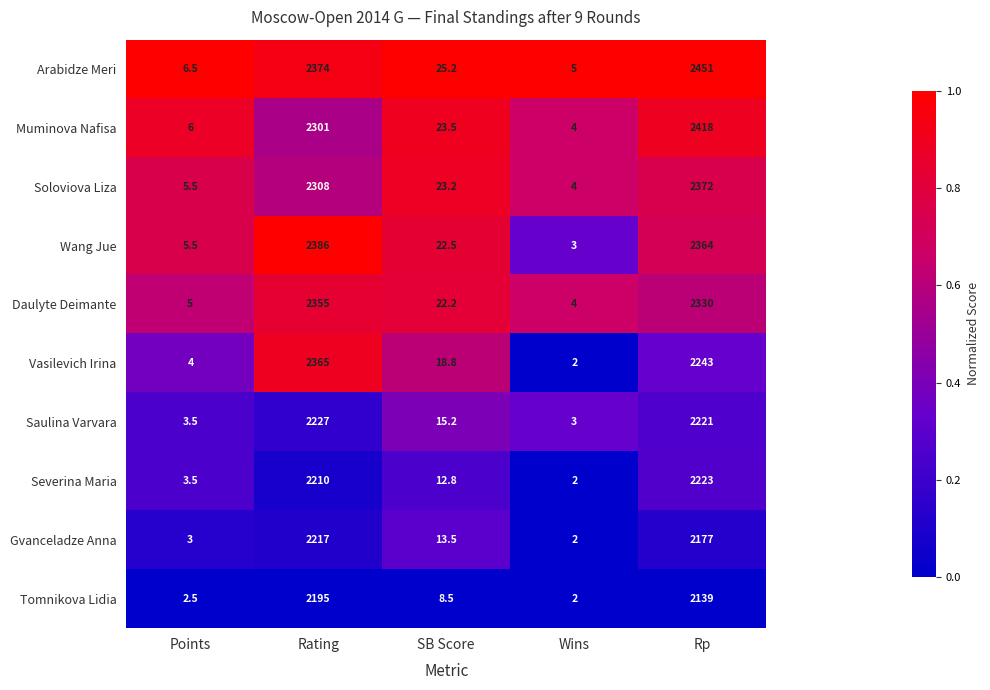

What is the total value across all series at Rating?

22938.0